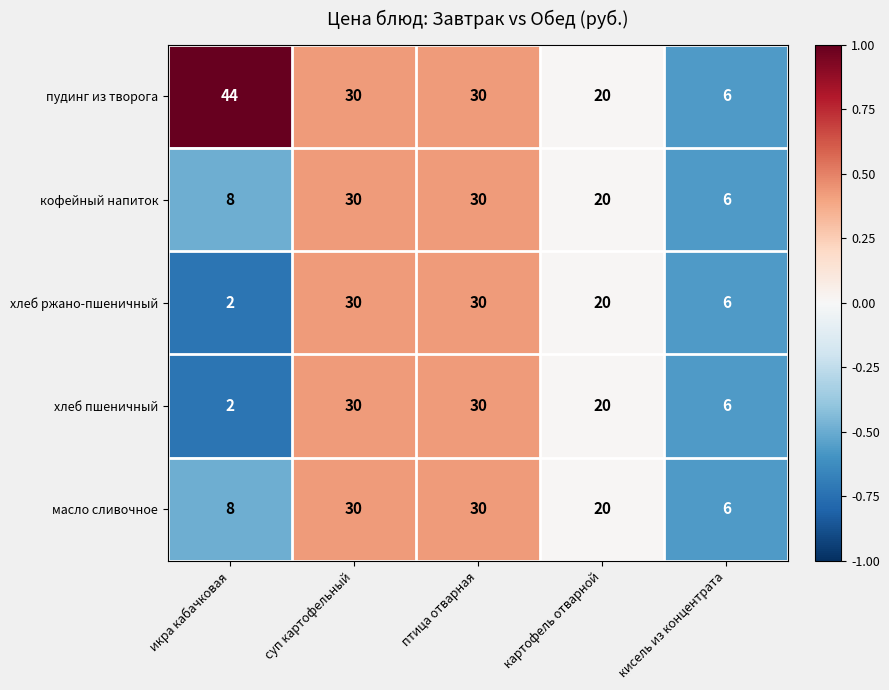

Which category has the highest value across all series?

икра кабачковая